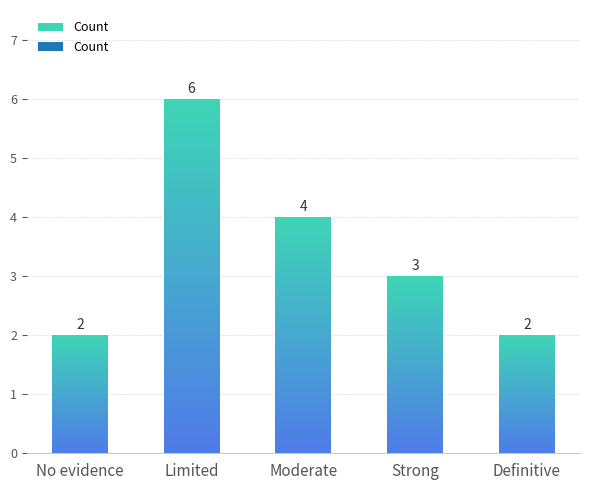

How many values are below 3?

2